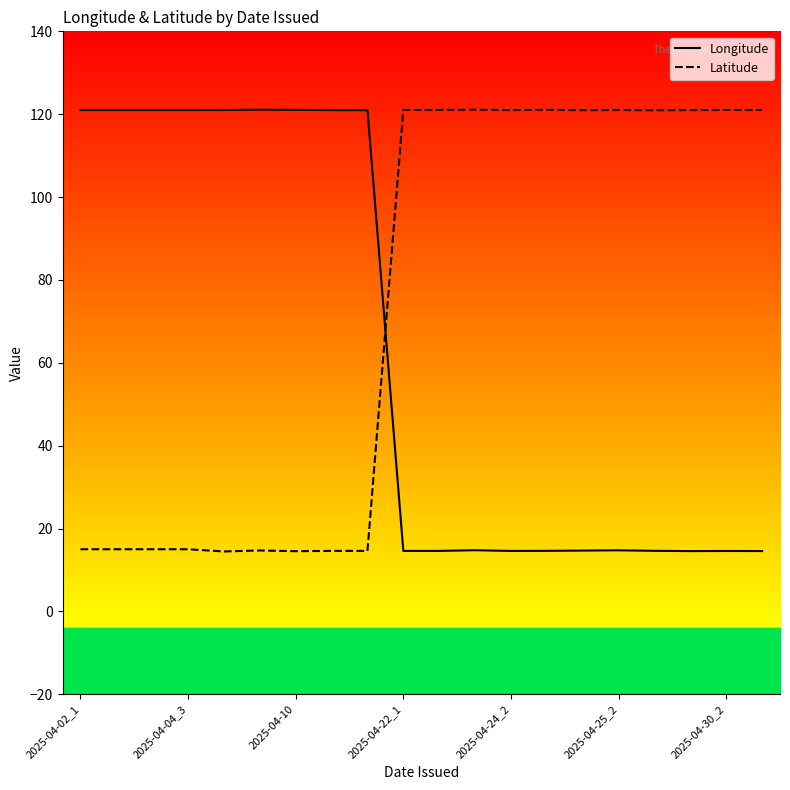

After their last crossing, which series has the higher values: Longitude or Latitude?

Latitude